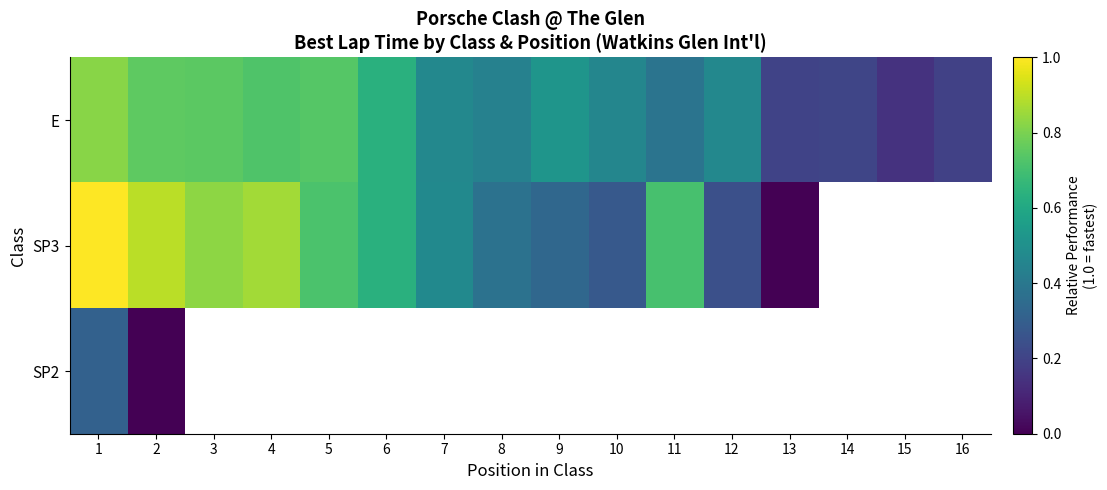

At how many categories does at least one series exceed 0?

16